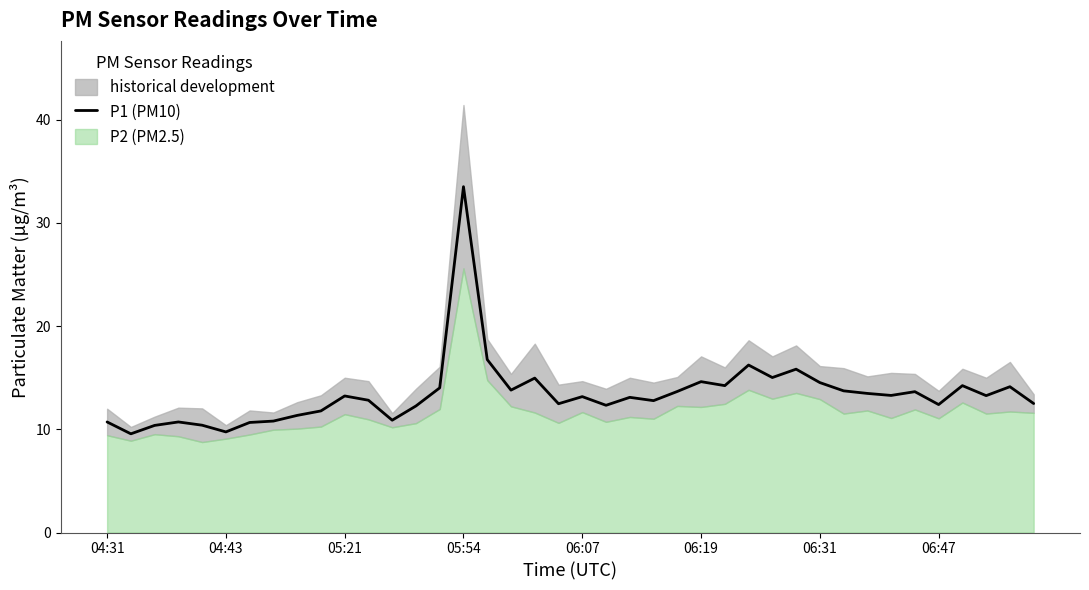

What is the minimum value for P1 (PM10)?

9.6